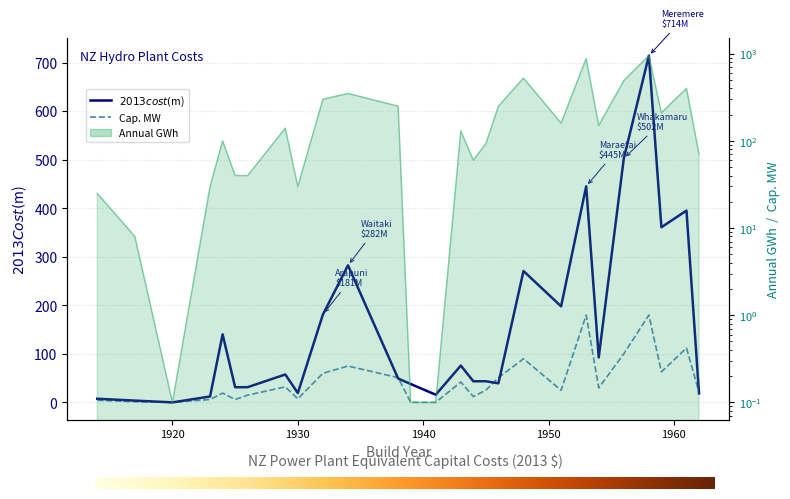

What is the value of the Annual GWh point at the 26th from the left?

400.0